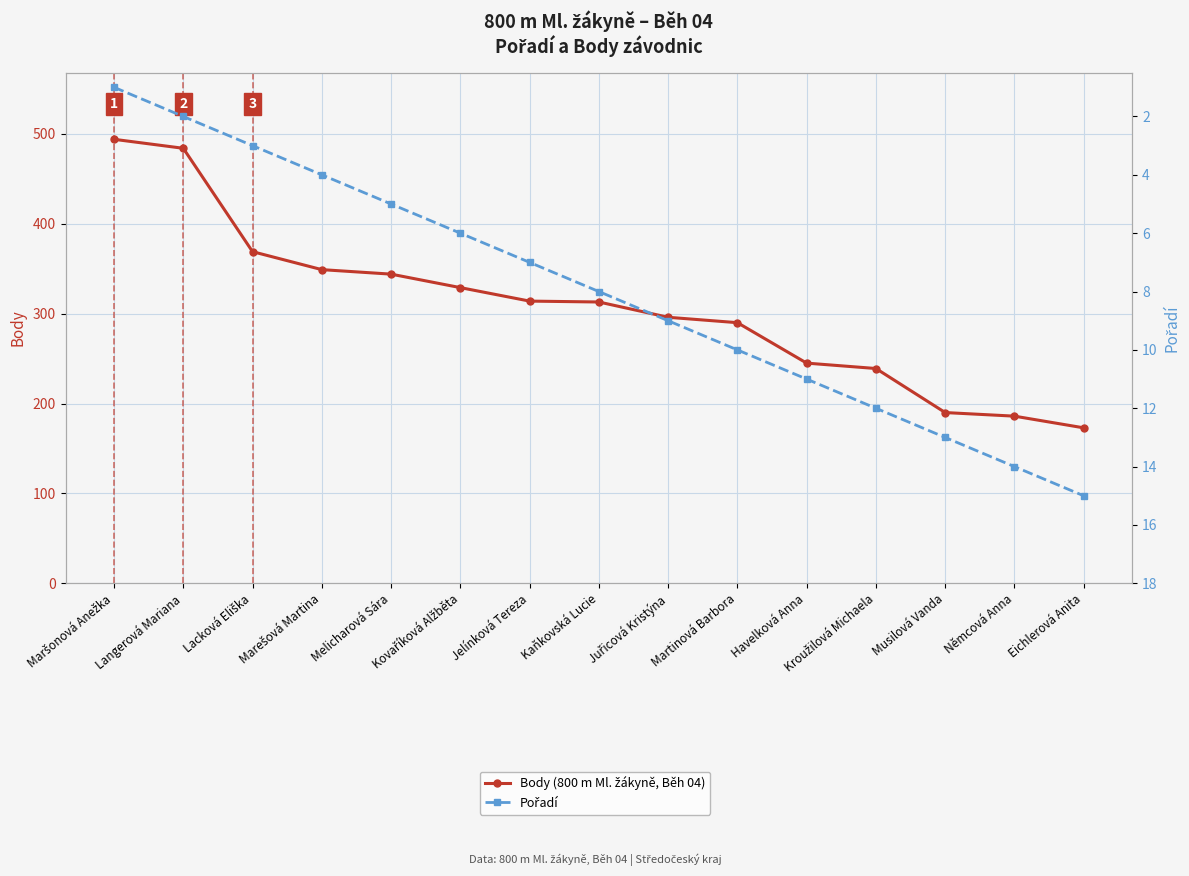

Is this an area chart (filled region under the line)?

No